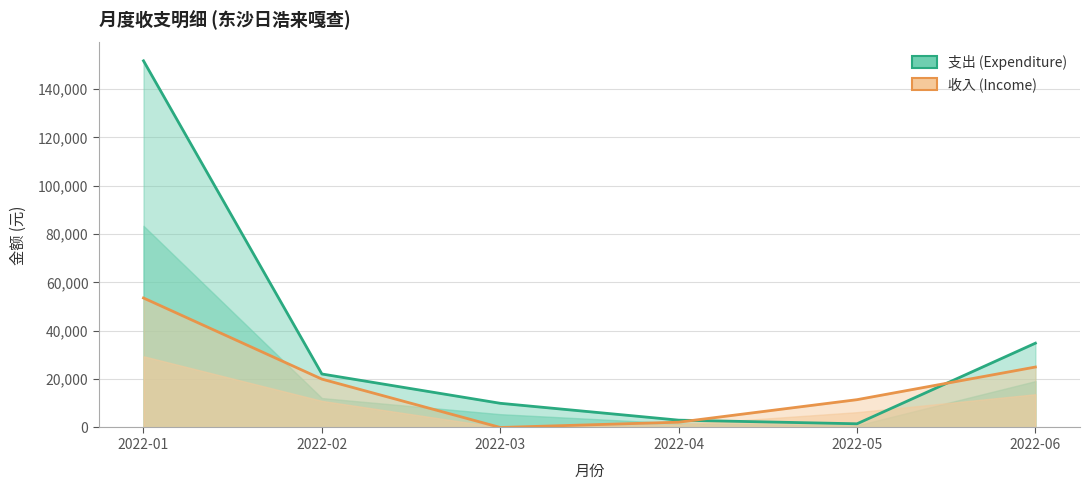

What are all the series names shown in the legend?

支出 (Expenditure), 收入 (Income)